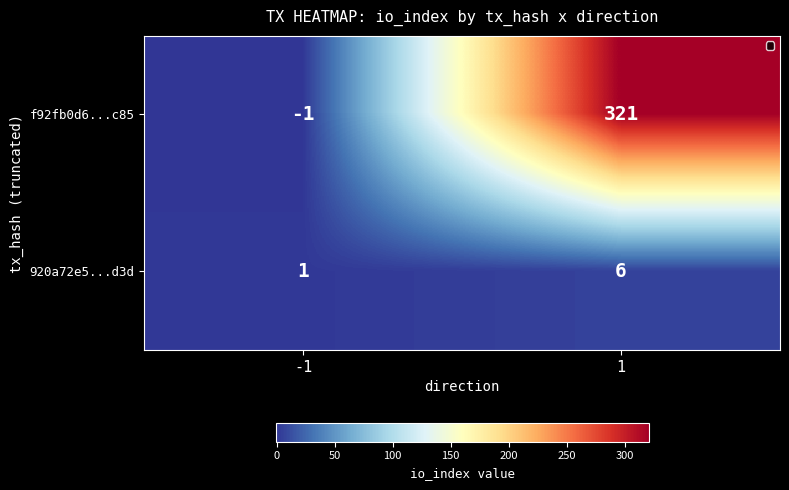

Is it true that f92fb0d6...c85 equals -1 at -1?

True